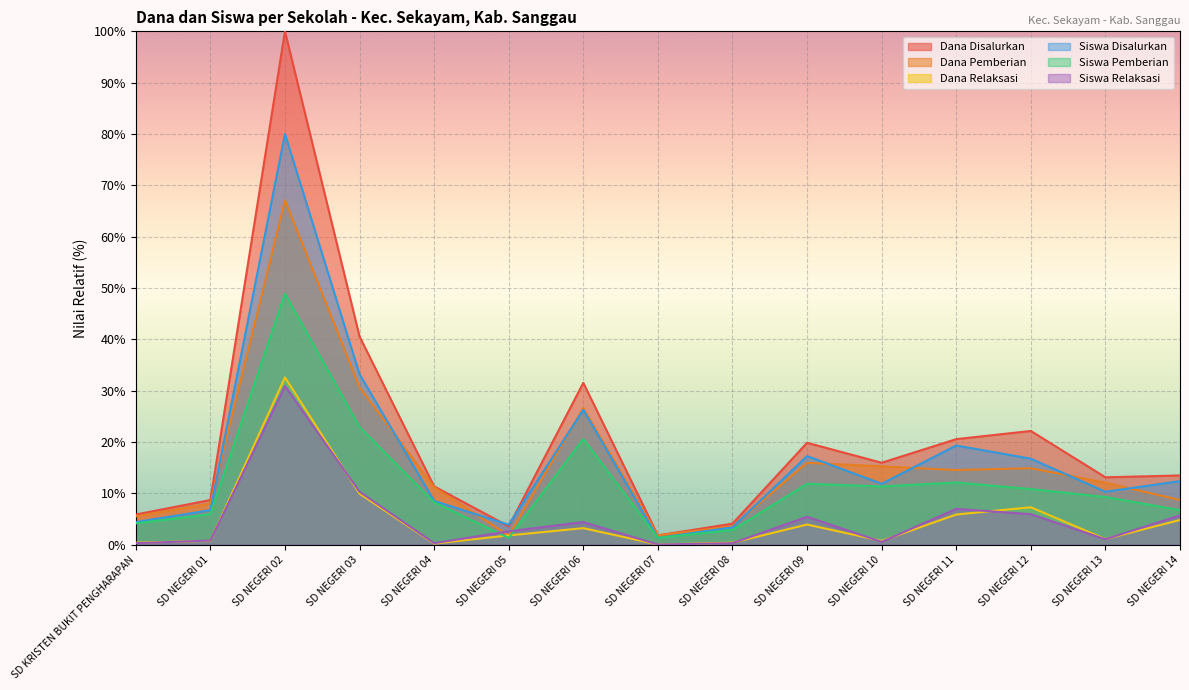

Where does the Siswa Pemberian series first go above 9?

SD NEGERI 02